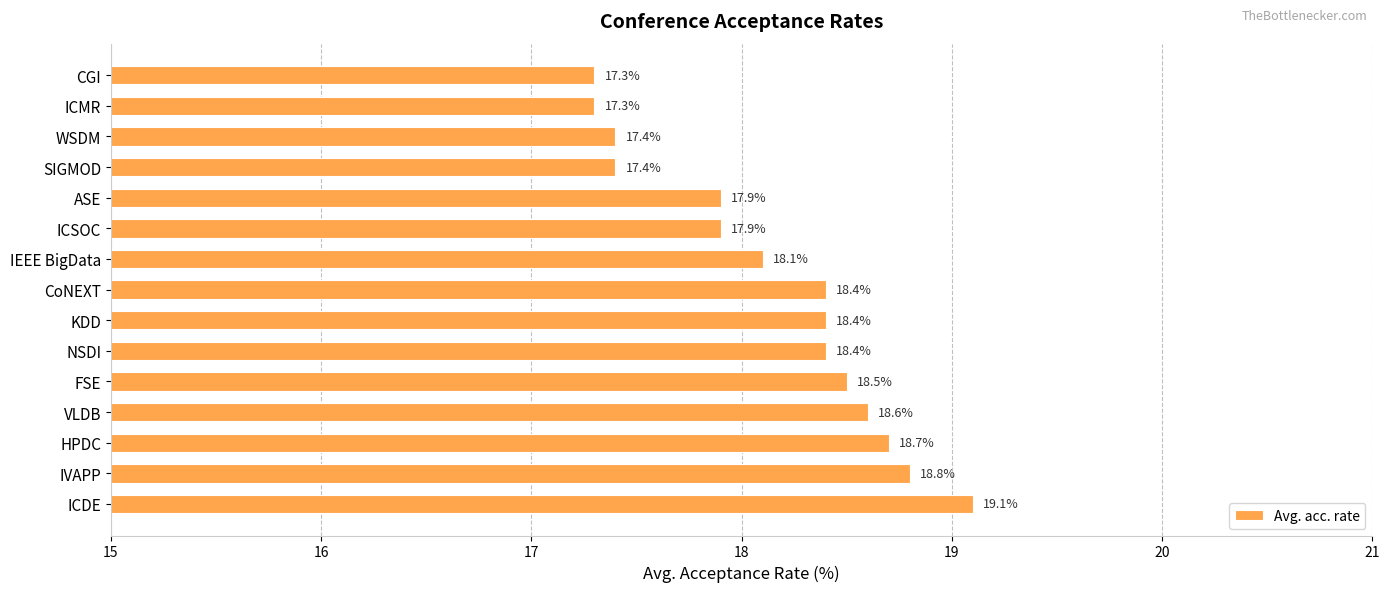

True or false: the data shows 6.3 at NSDI.

False